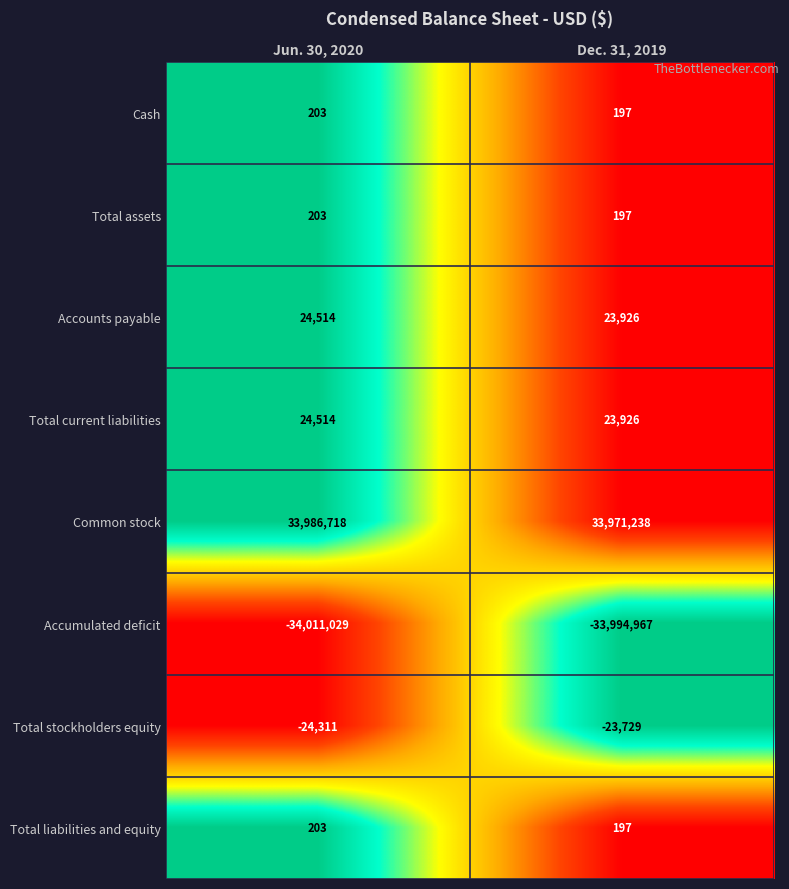

What is the difference between the Total liabilities and equity values at Jun. 30, 2020 and Dec. 31, 2019?

6